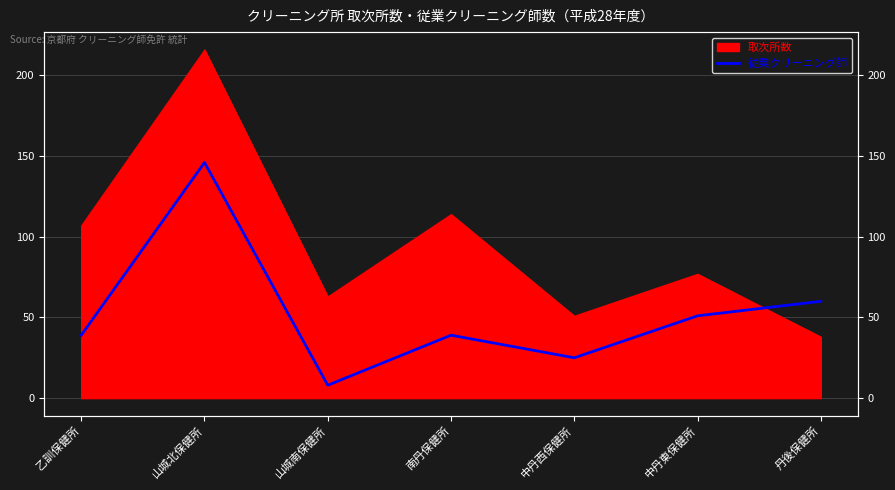

What is the label of the 6th point from the left?

中丹東保健所